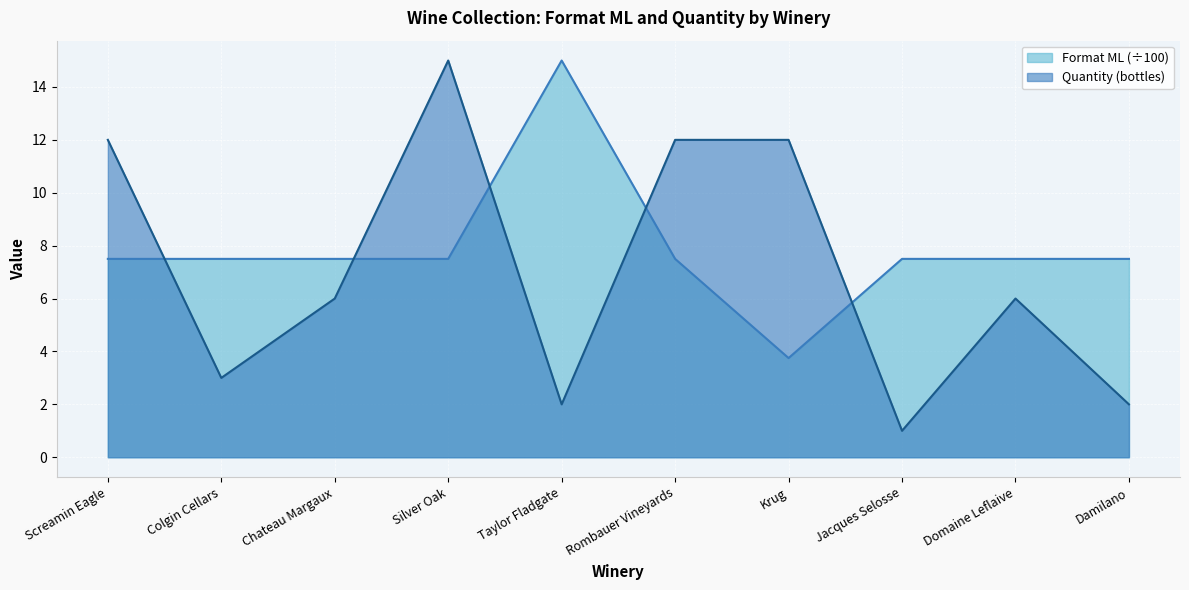

Which series has the largest total across all categories?

Format ML (÷100)